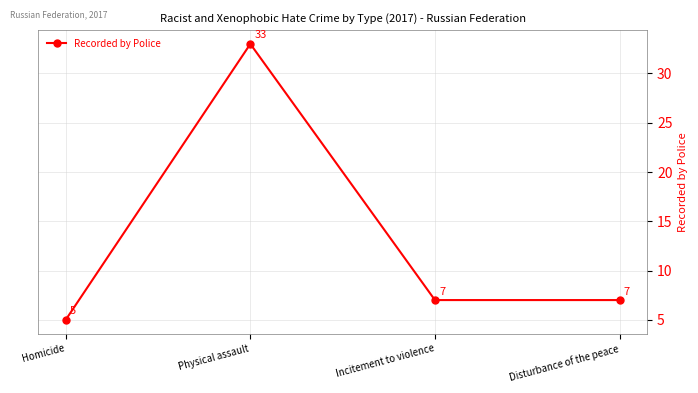

What is the change in value from Physical assault to Incitement to violence?

-26